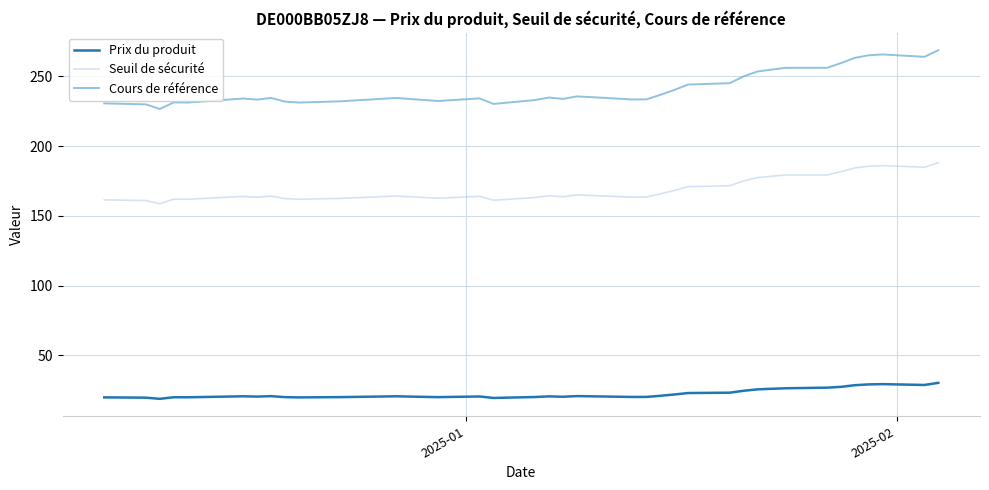

What is the maximum value for Prix du produit?

30.2